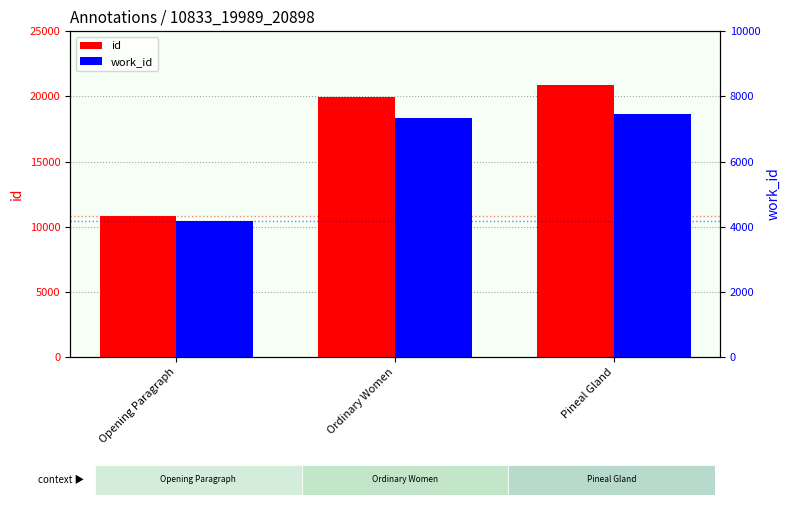

Between Ordinary Women and Pineal Gland, which series saw the biggest shift?

id